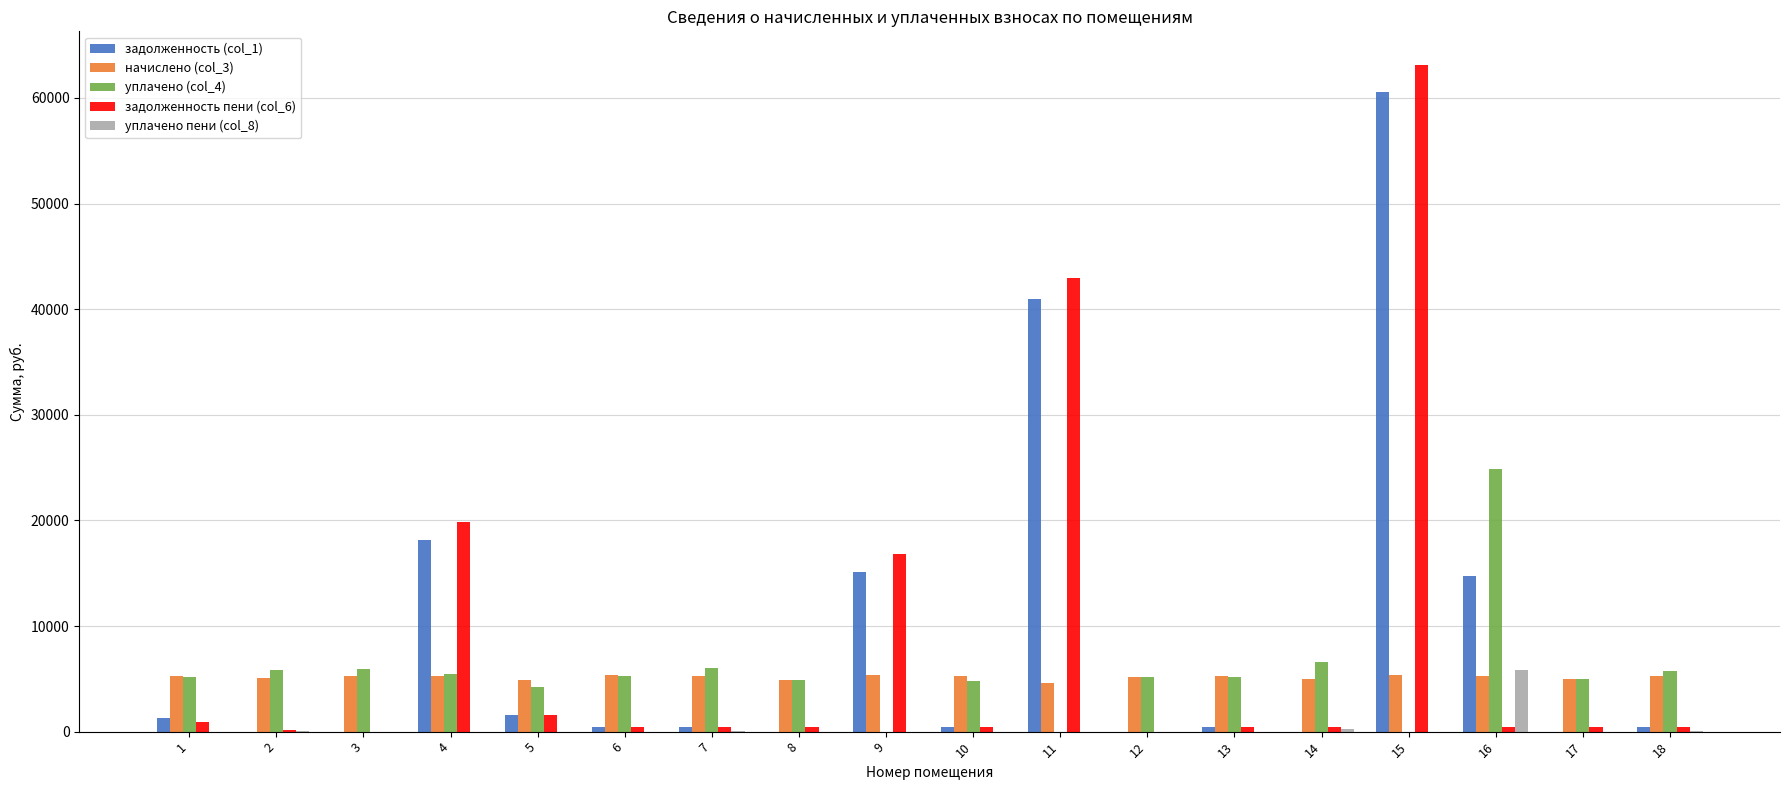

At which category is the sum across all series the highest?

15